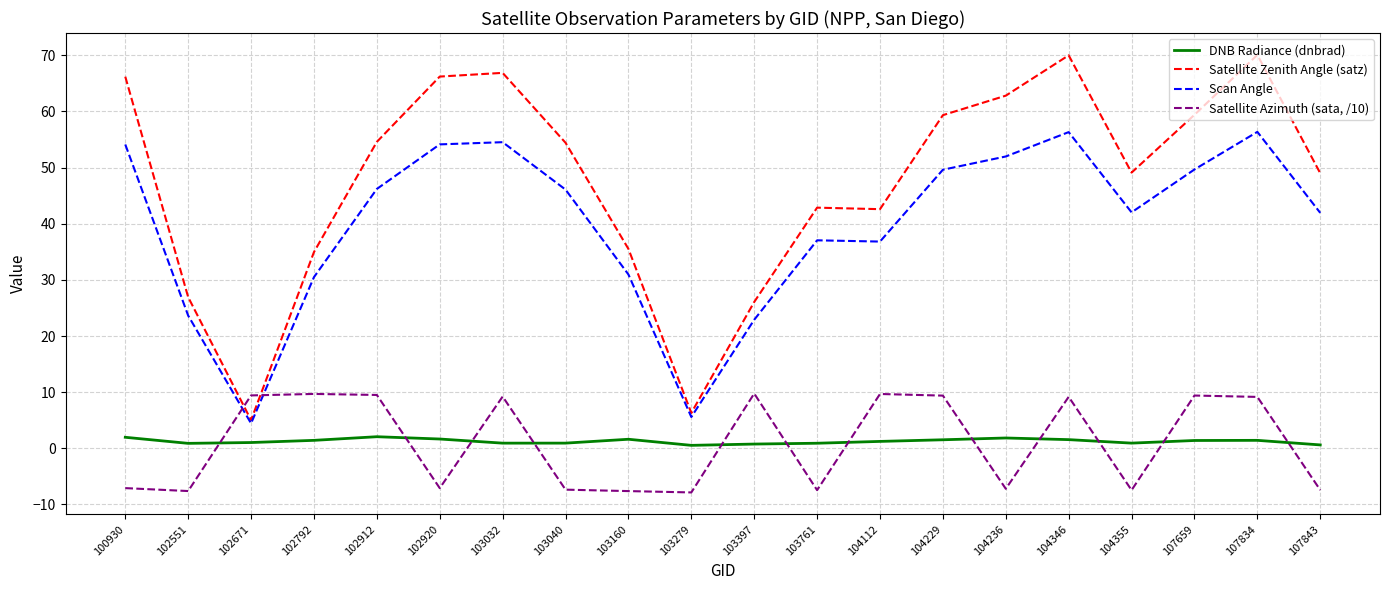

True or false: Satellite Zenith Angle (satz) and DNB Radiance (dnbrad) intersect in this chart.

False